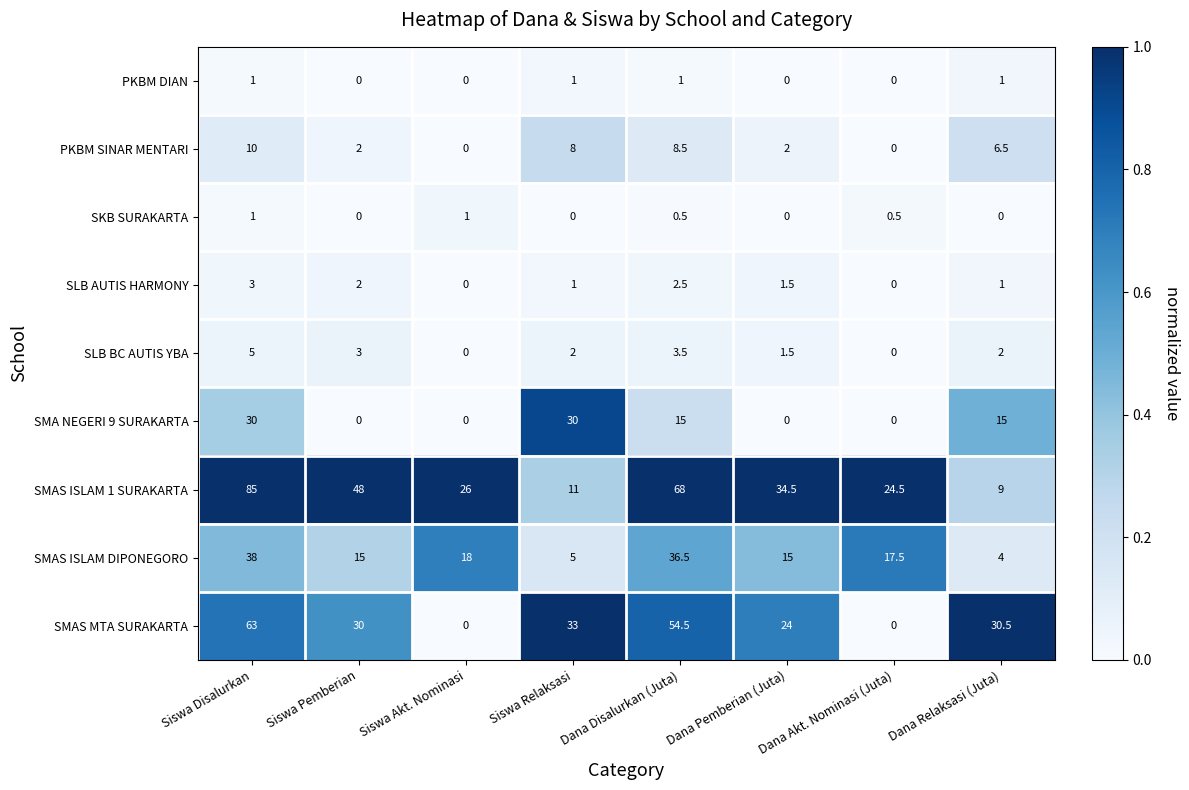

Is the value of PKBM SINAR MENTARI at Siswa Disalurkan greater than the value of SLB BC AUTIS YBA at Dana Pemberian (Juta)?

Yes